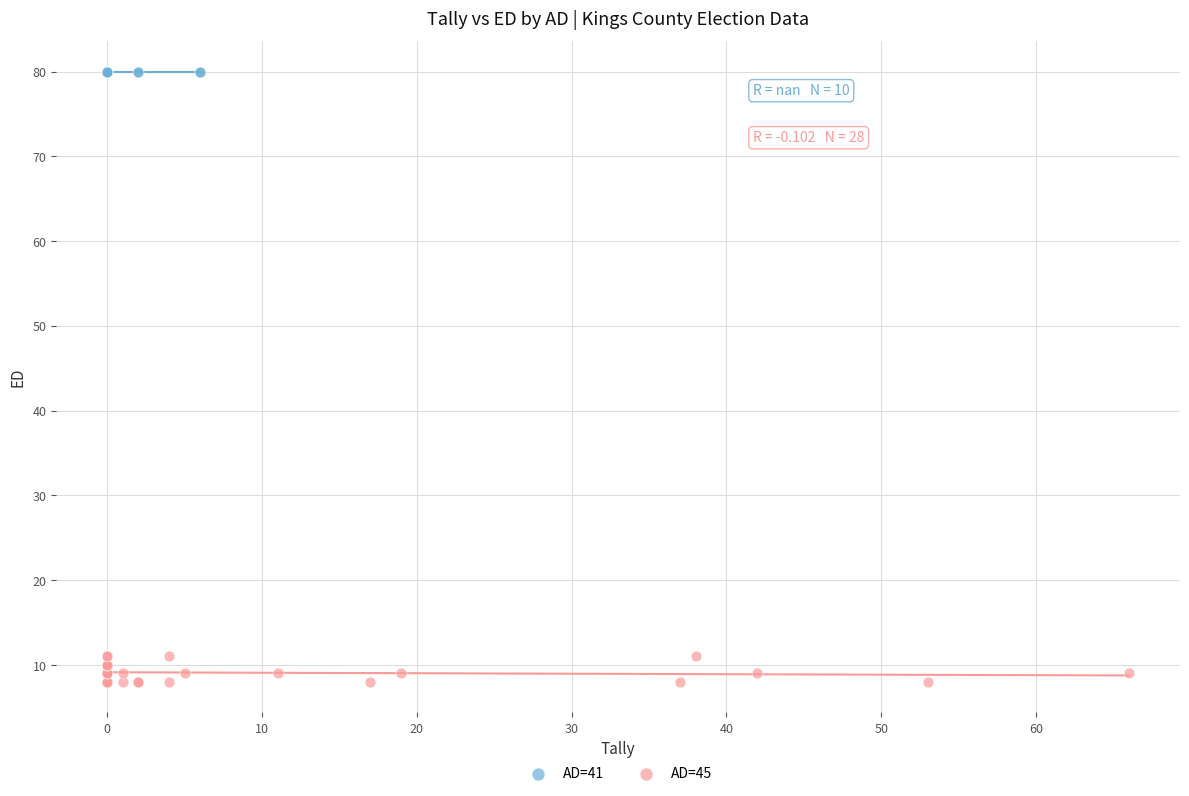

Which series reaches the minimum Y coordinate?

AD=45